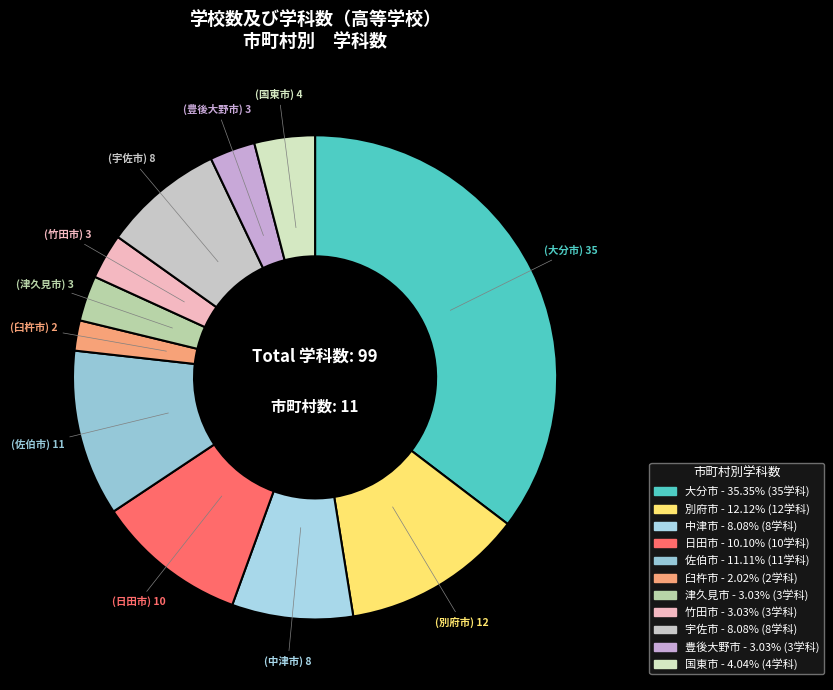

How many slices are in this pie chart?

11